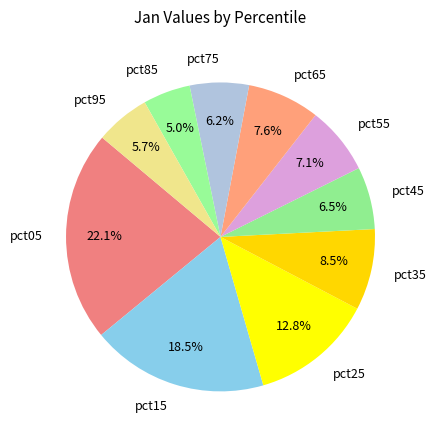

To the nearest percent, what is the combined percentage of pct35 and pct15?

27%